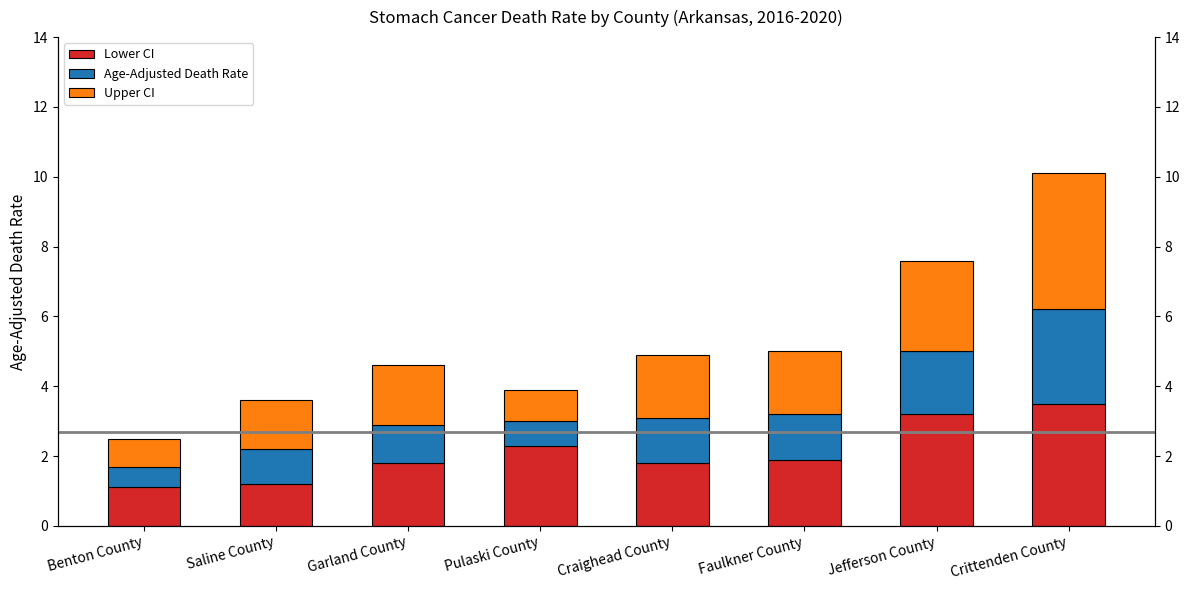

Is the value of Age-Adjusted Death Rate at Benton County greater than the value of Upper CI at Pulaski County?

No